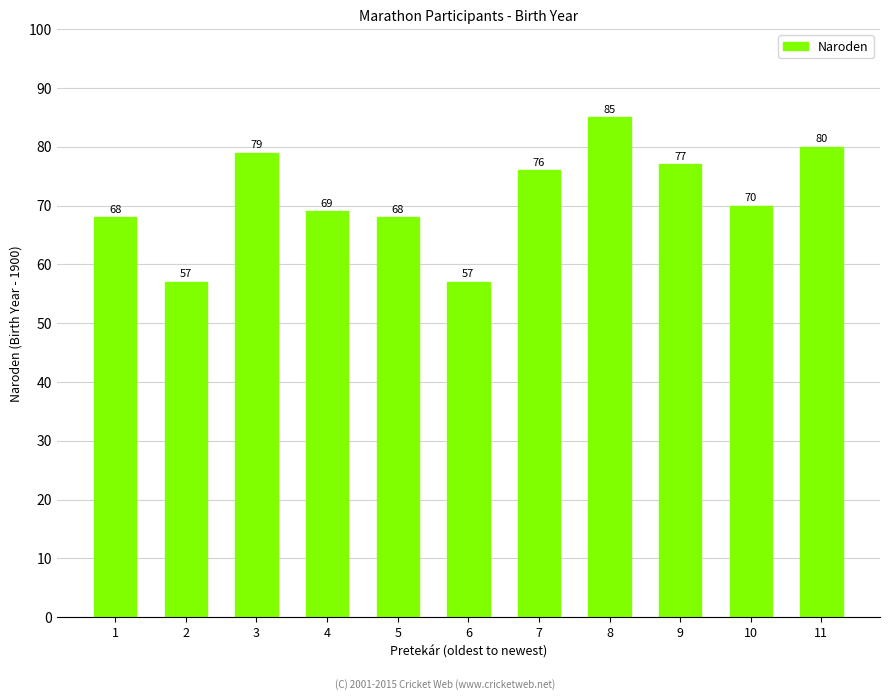

What is the difference between the maximum and minimum values?

28